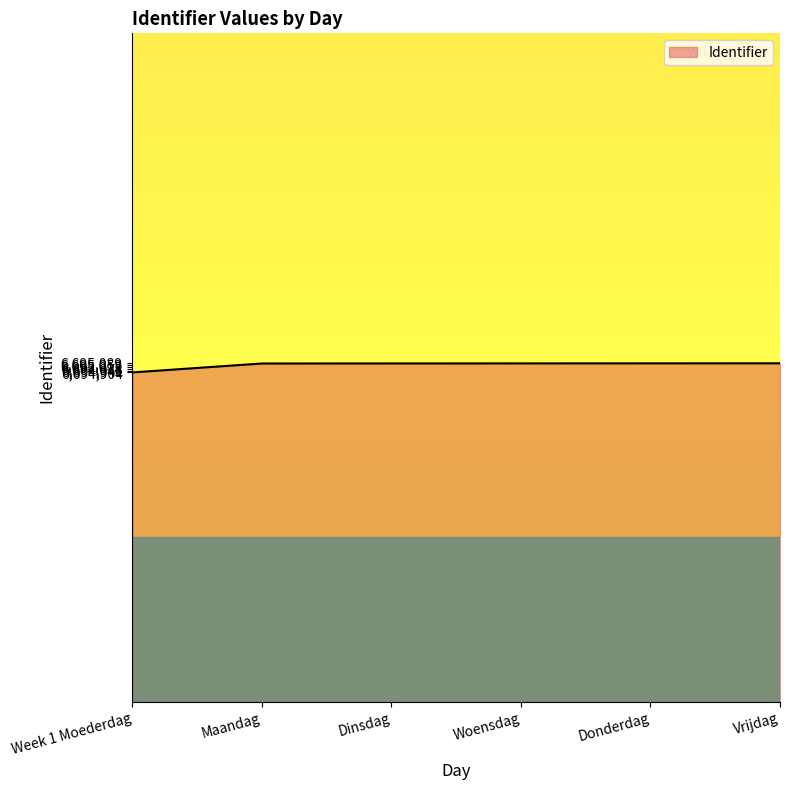

How many lines are shown in the chart?

1